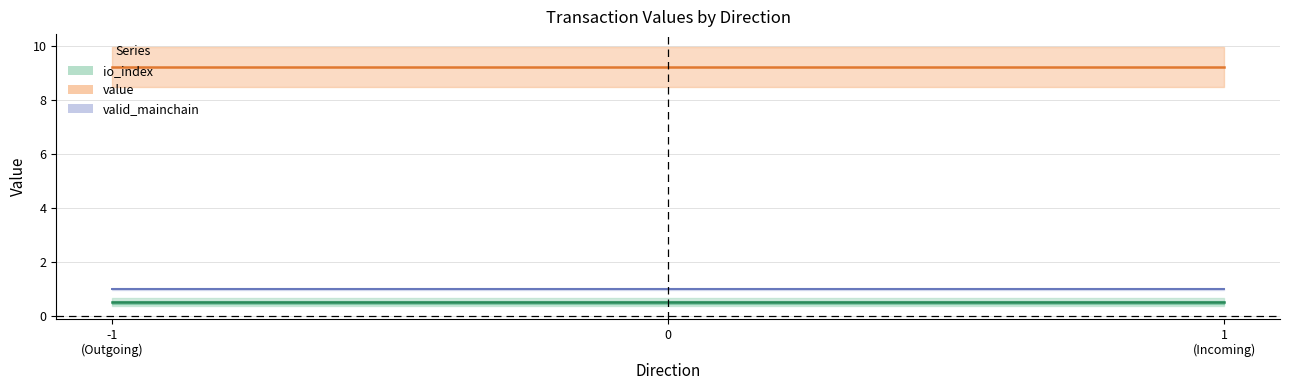

Is it true that value equals 0.1 at 1?

False